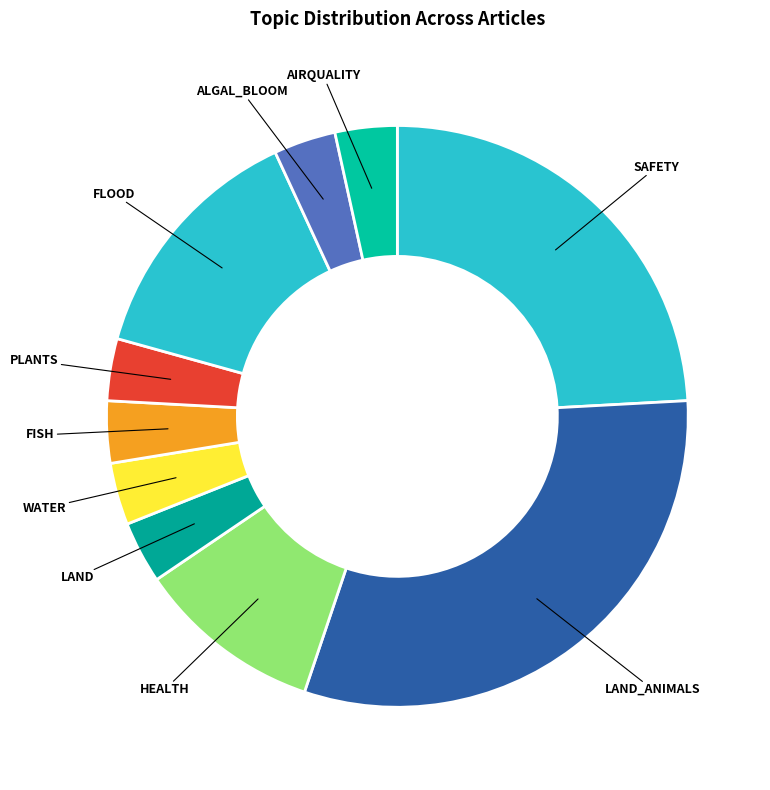

Count the number of slices in the pie.

10